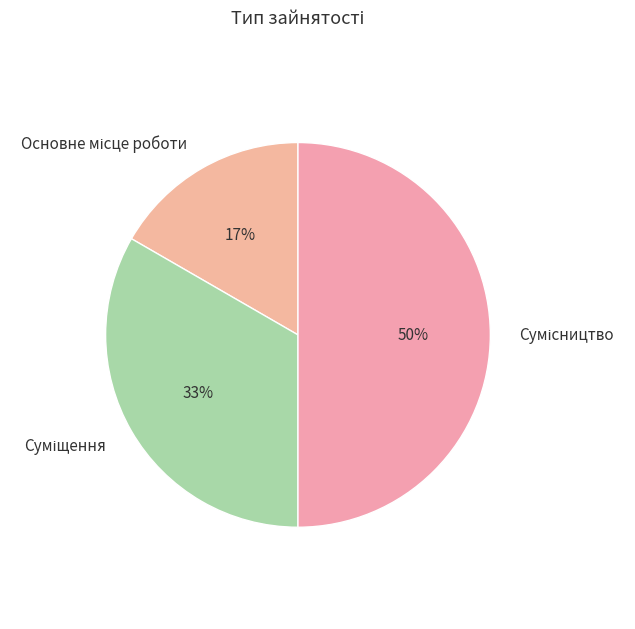

How many segments does this pie chart have?

3